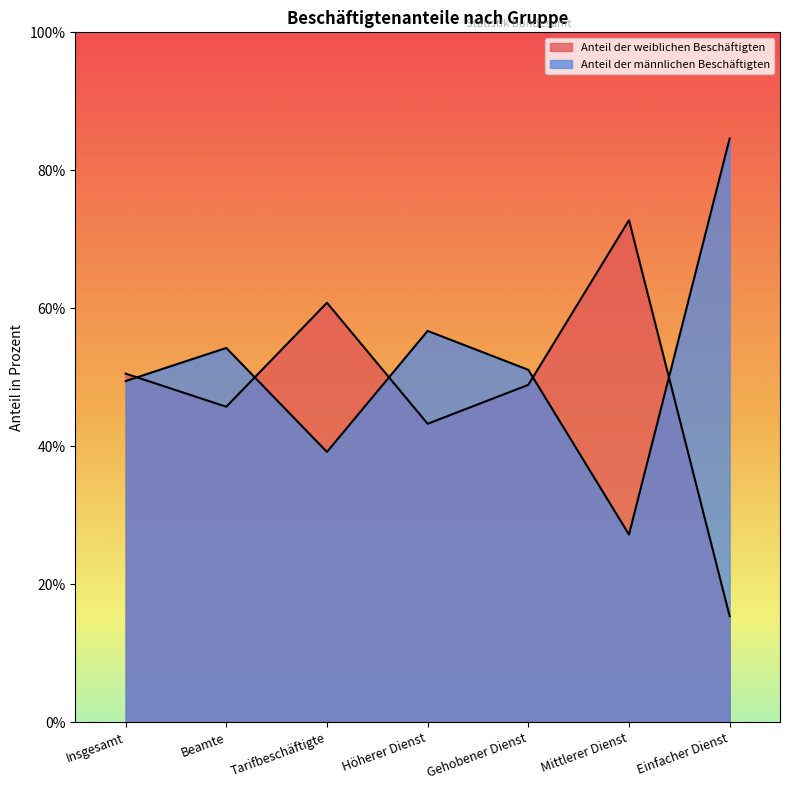

At how many categories does at least one series exceed 38?

7